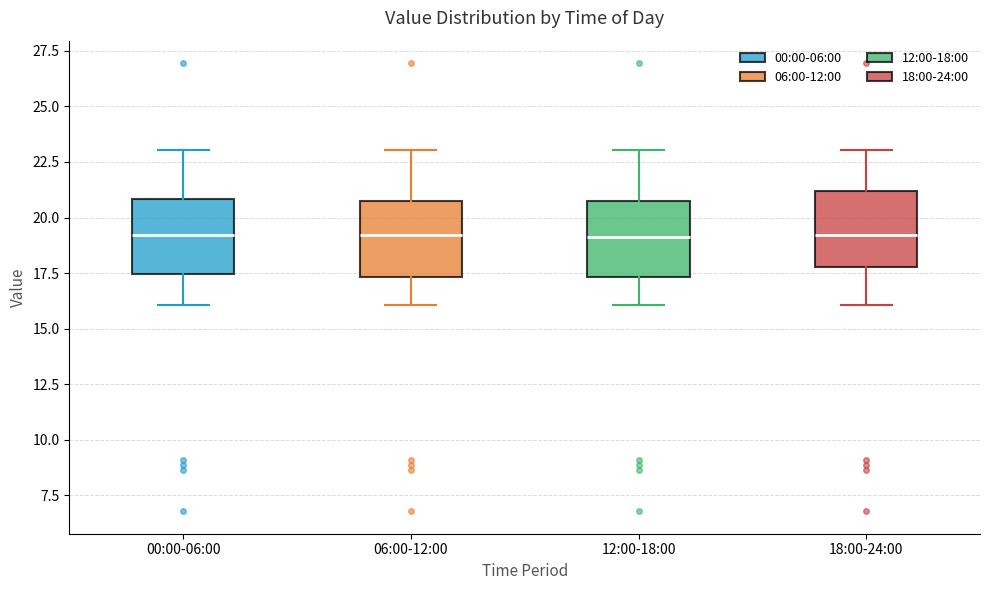

Where does the upper whisker of the box for 00:00-06:00 end on the y-axis? The values are not printed on the chart, so give them approximately, as read against the axis.

23.0